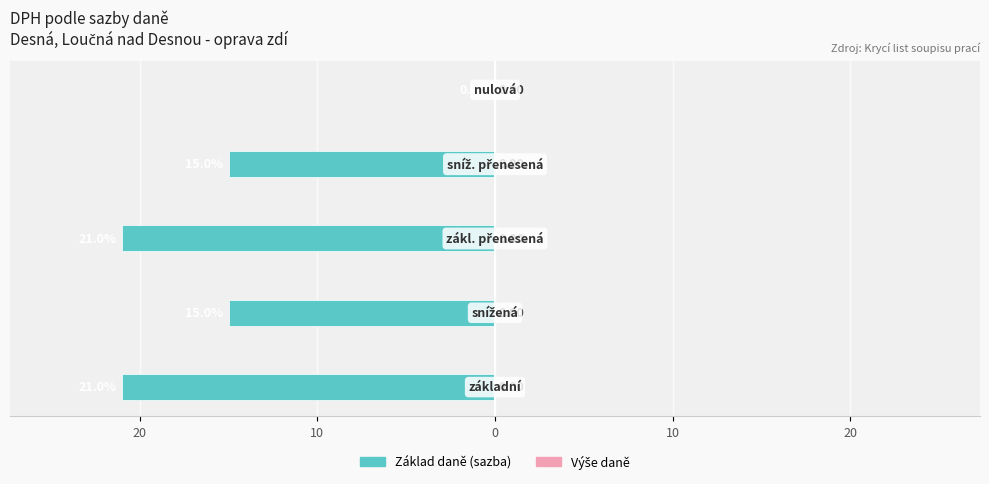

Does the chart contain stacked bars?

No